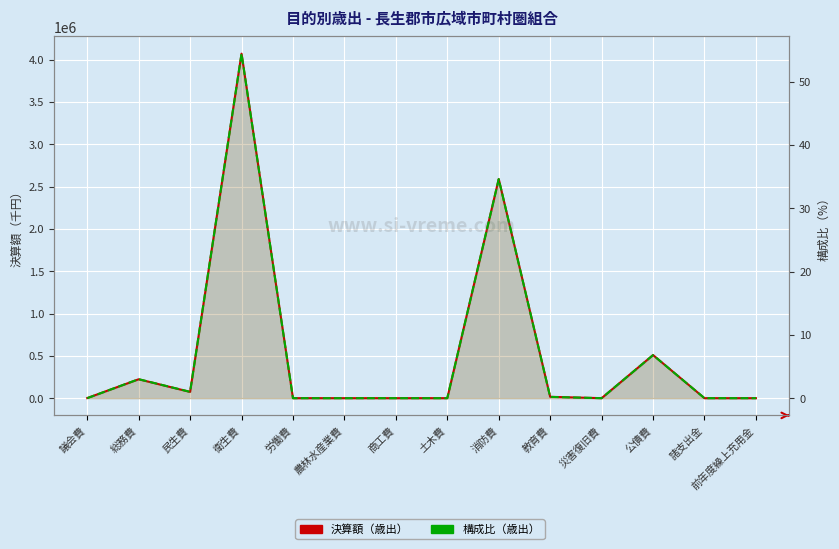

At which category is the sum across all series the highest?

衛生費